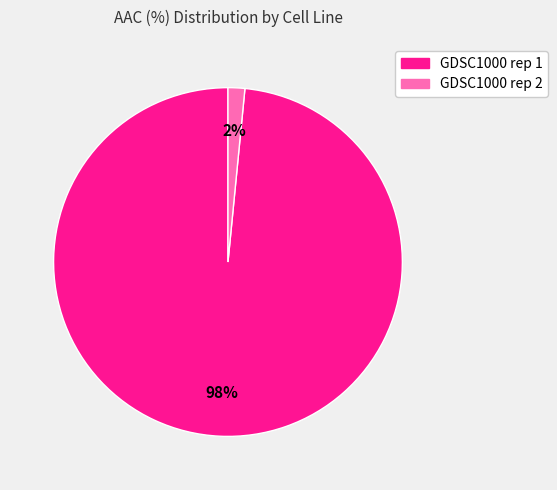

True or false: GDSC1000 rep 2 accounts for 2% of the total.

True